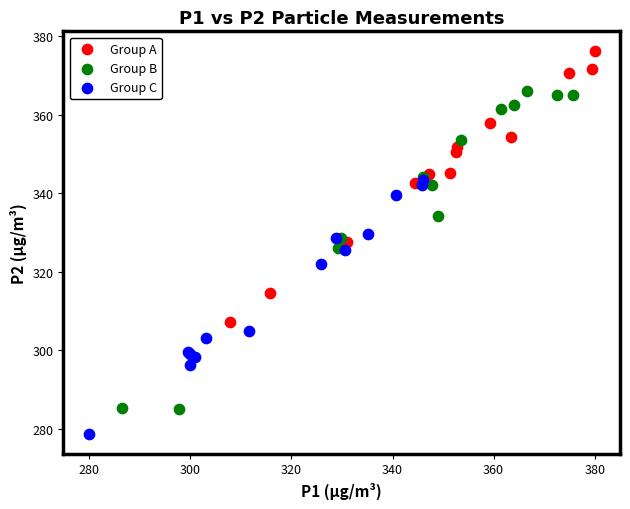

Which series contains the lowest Y value?

Group C